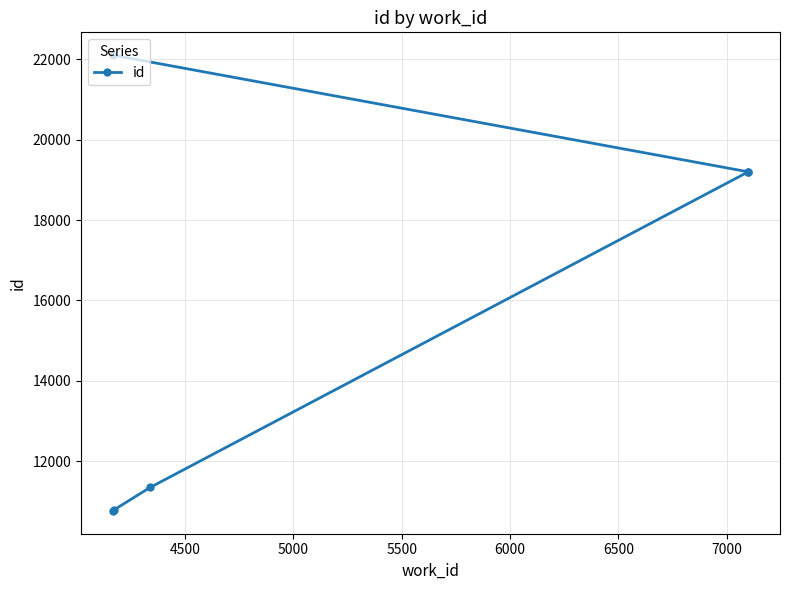

What is the smallest value displayed?

10761